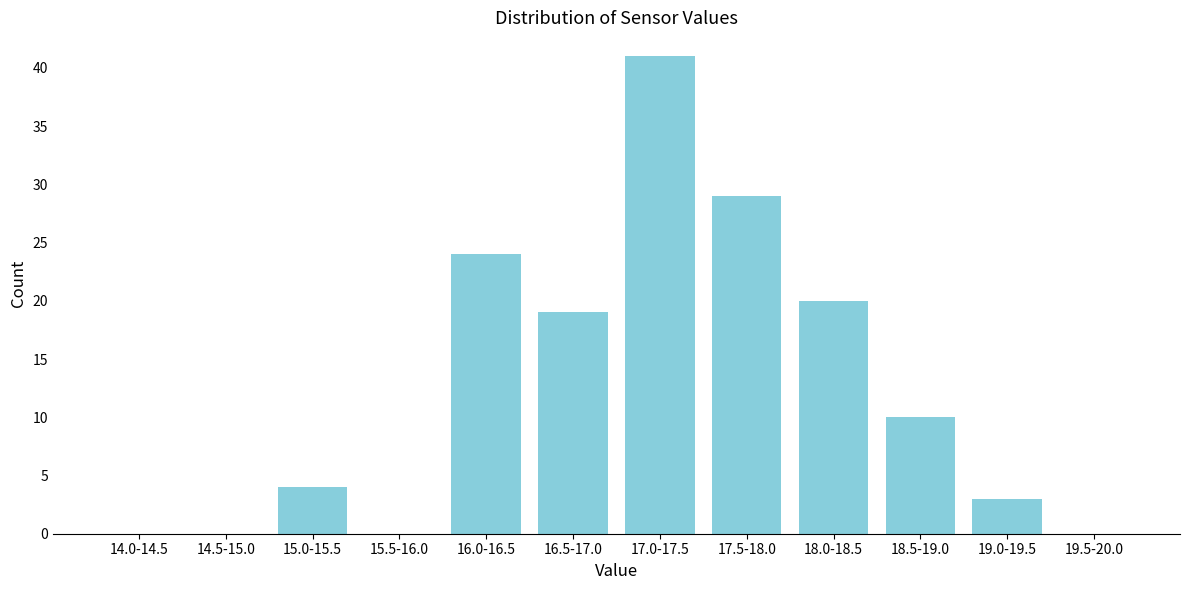

Reading left to right, extract all data points from this chart.

14.0-14.5=0	14.5-15.0=0	15.0-15.5=4	15.5-16.0=0	16.0-16.5=24	16.5-17.0=19	17.0-17.5=41	17.5-18.0=29	18.0-18.5=20	18.5-19.0=10	19.0-19.5=3	19.5-20.0=0